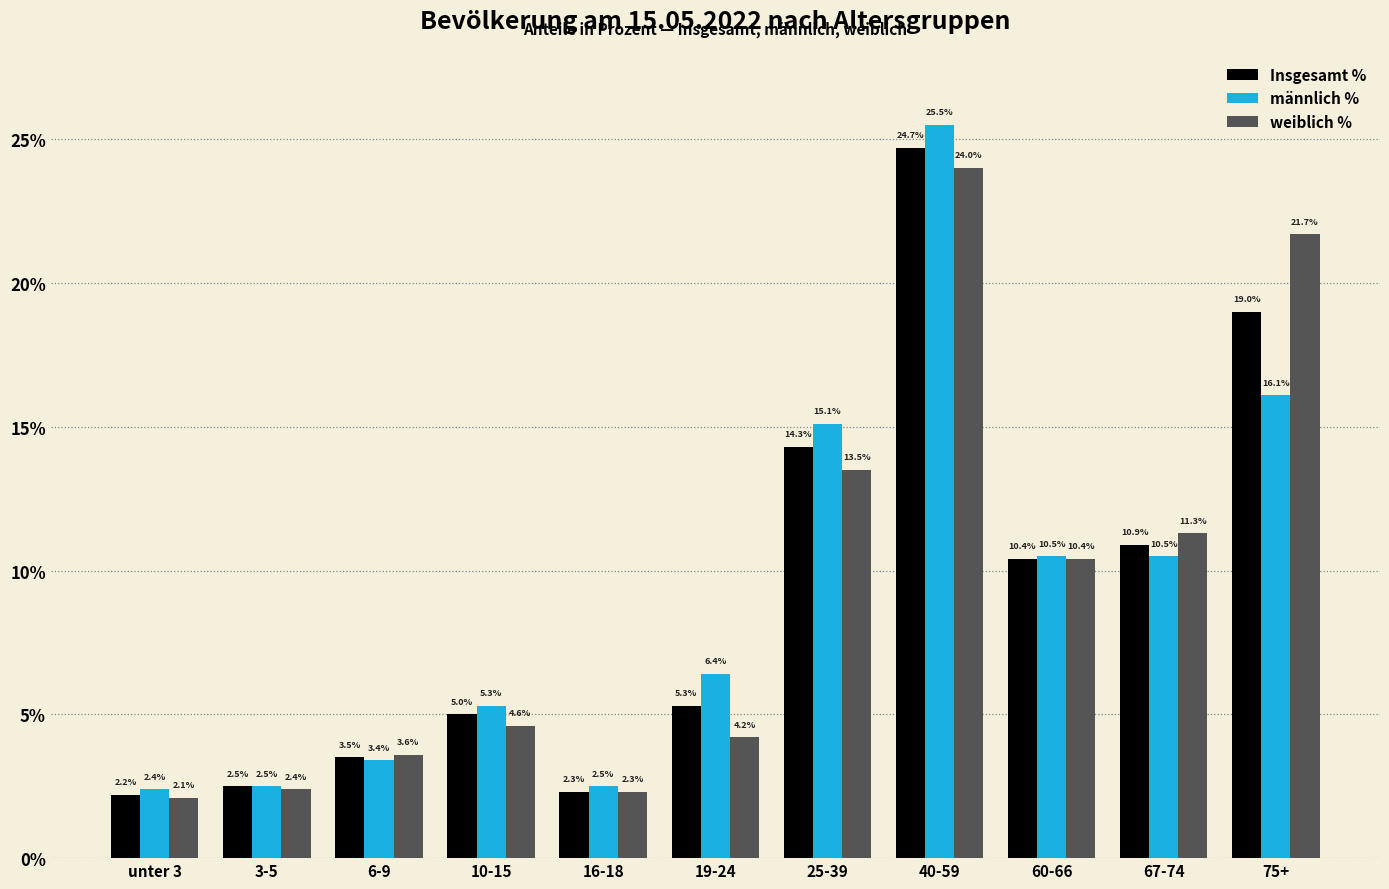

At which label does Insgesamt % reach its minimum?

unter 3